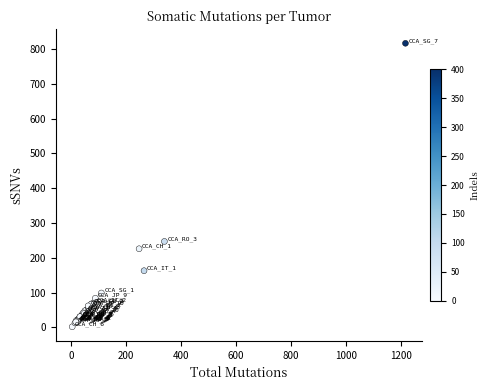

What Y value in the scatter plot is closest to 409?

247